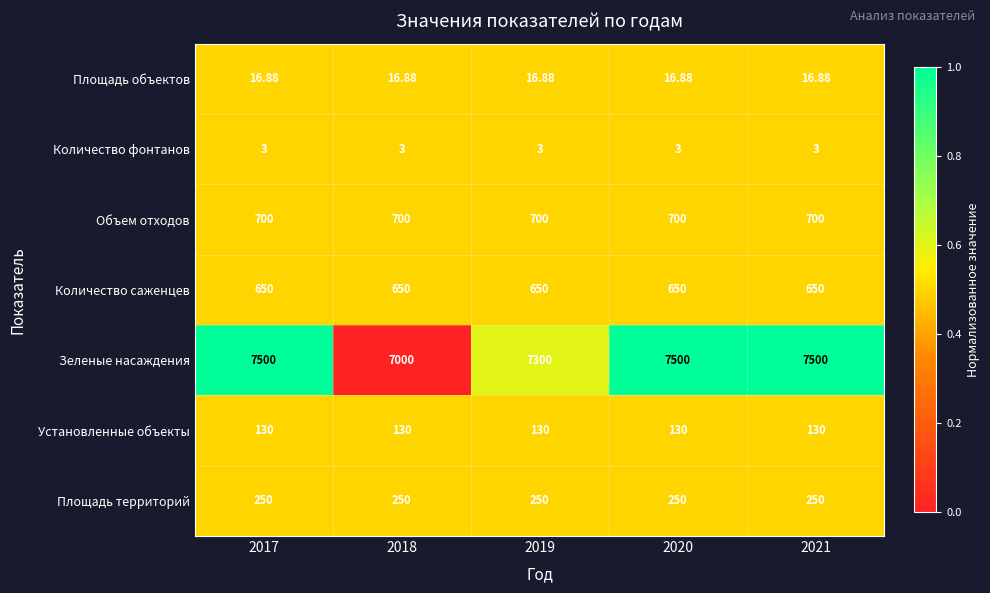

Which series changed the most between 2017 and 2018?

Зеленые насаждения